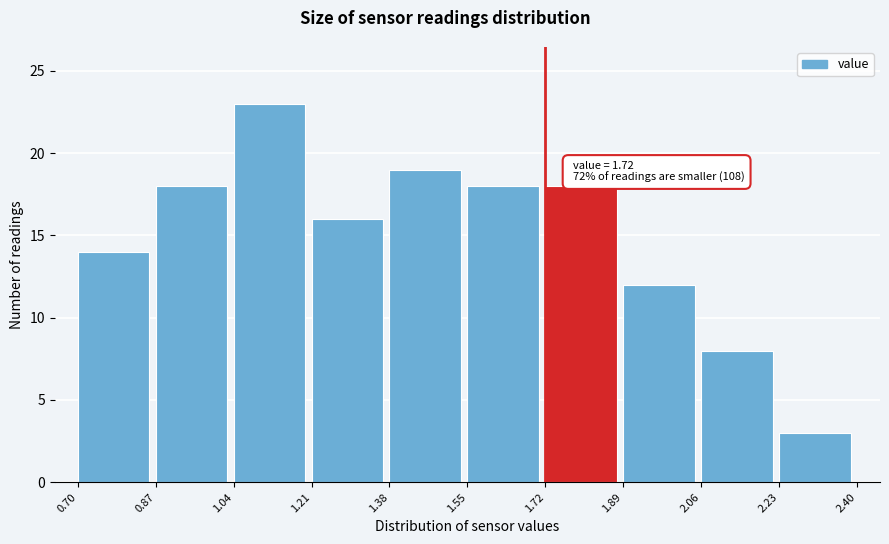

Over which range of the x-axis is the bar tallest?

1.04 to 1.21